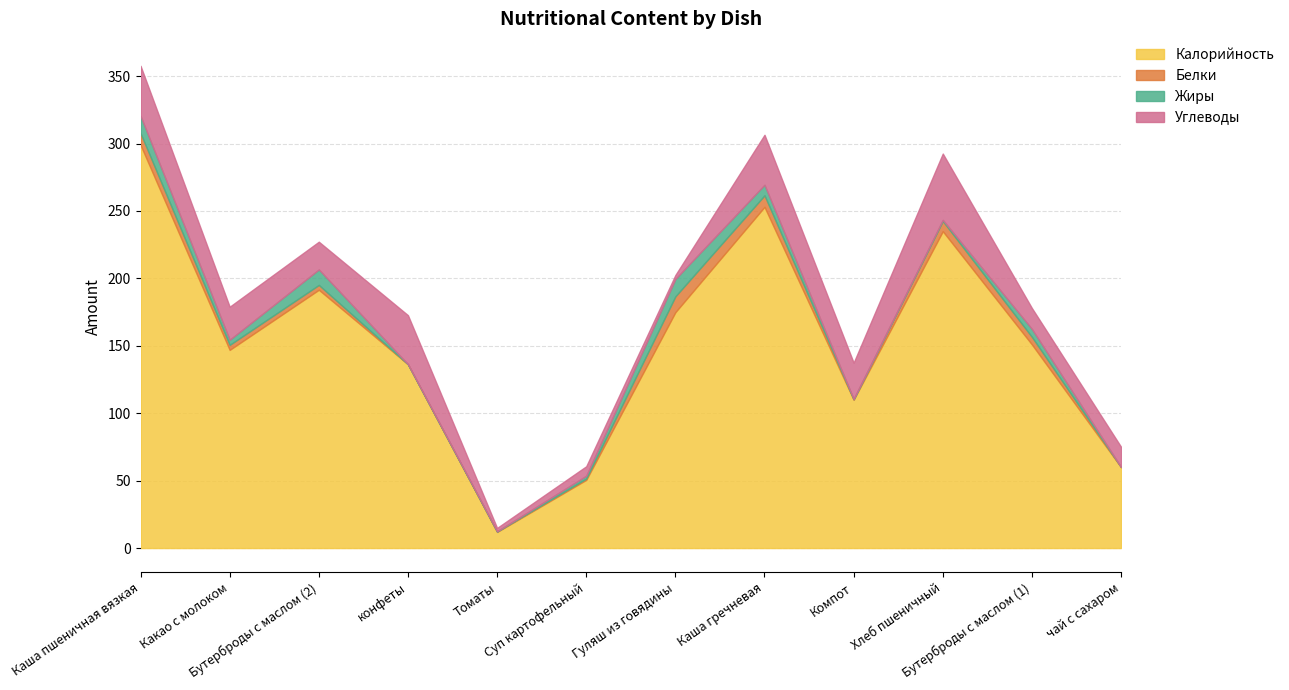

True or false: Калорийность and Жиры intersect in this chart.

False